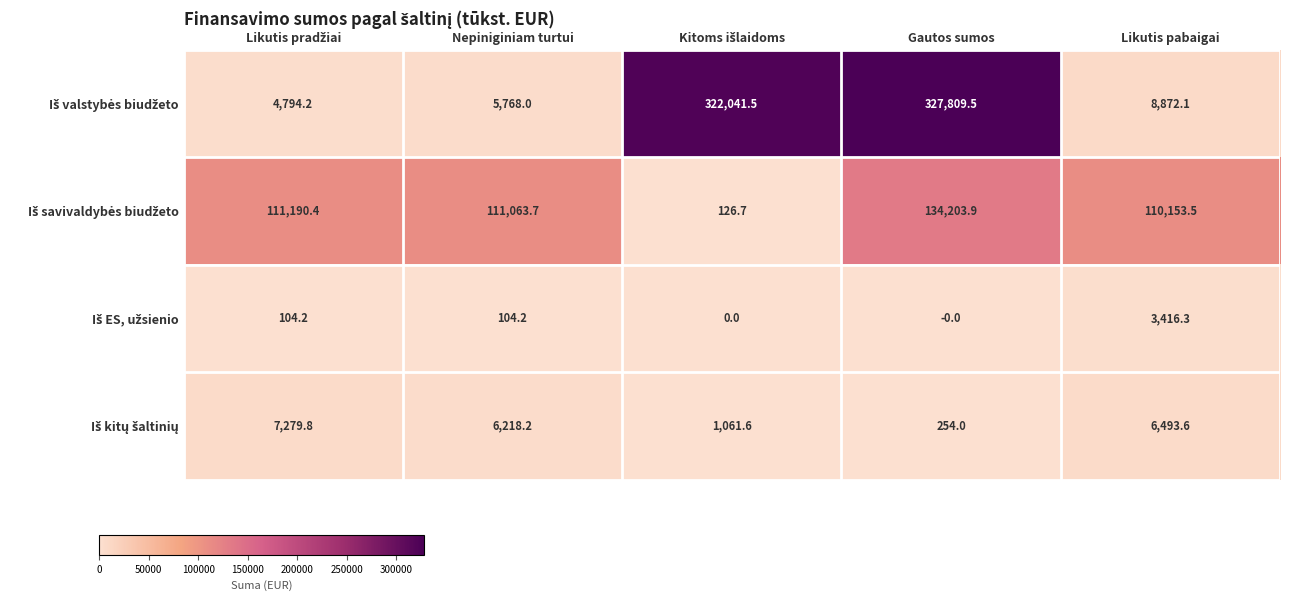

Count the number of data series in this chart.

4